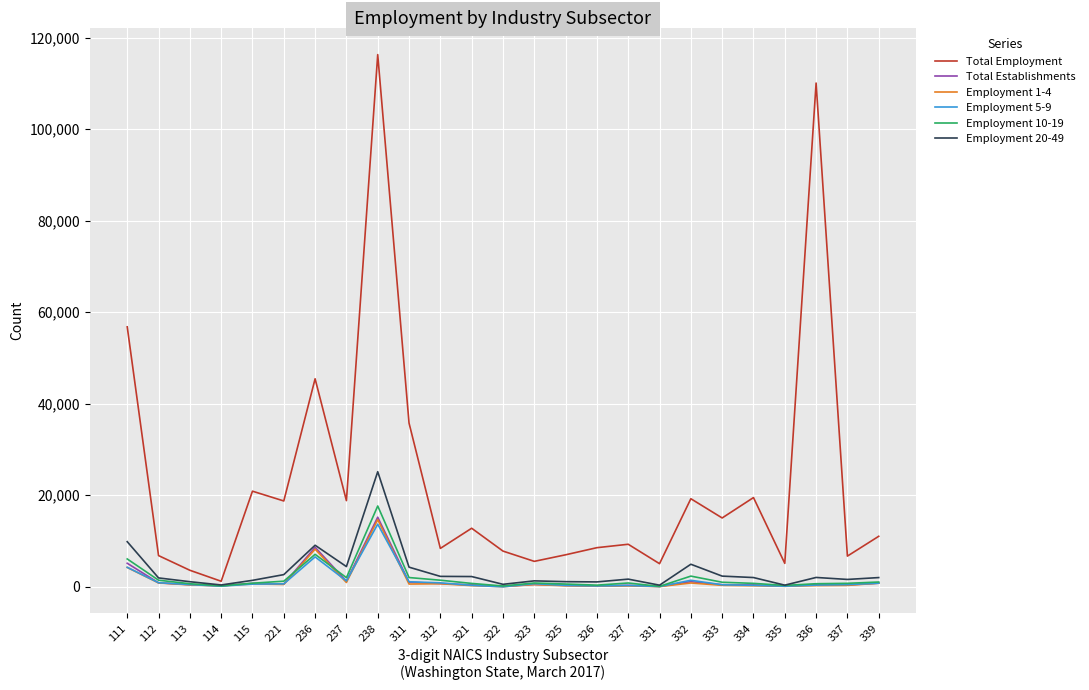

Which series has the largest total across all categories?

Total Employment